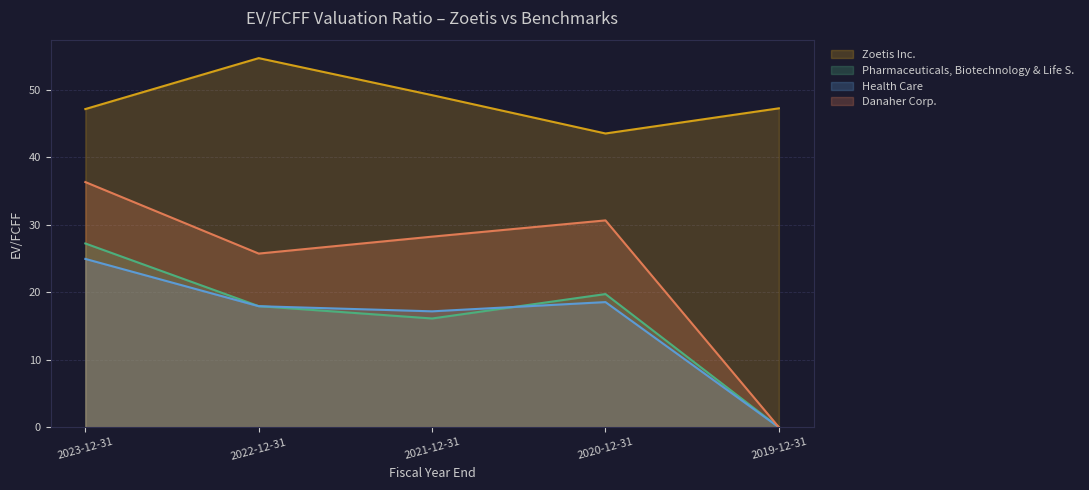

What position from the right is 2021-12-31?

3